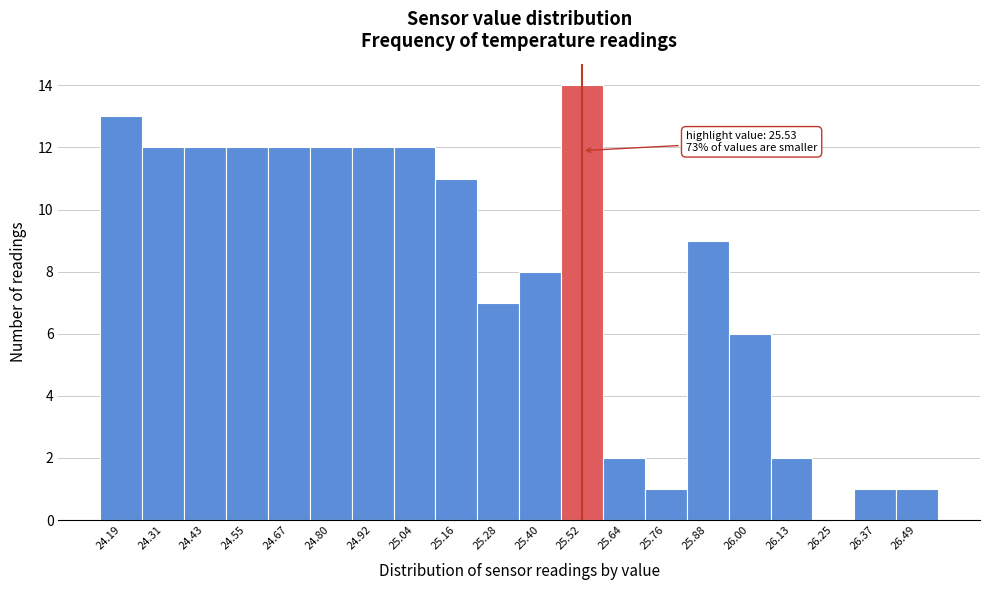

Reading left to right, what are all the values shown in this chart?

24.19=13	24.31=12	24.43=12	24.55=12	24.67=12	24.80=12	24.92=12	25.04=12	25.16=11	25.28=7	25.40=8	25.52=14	25.64=2	25.76=1	25.88=9	26.00=6	26.13=2	26.25=0	26.37=1	26.49=1